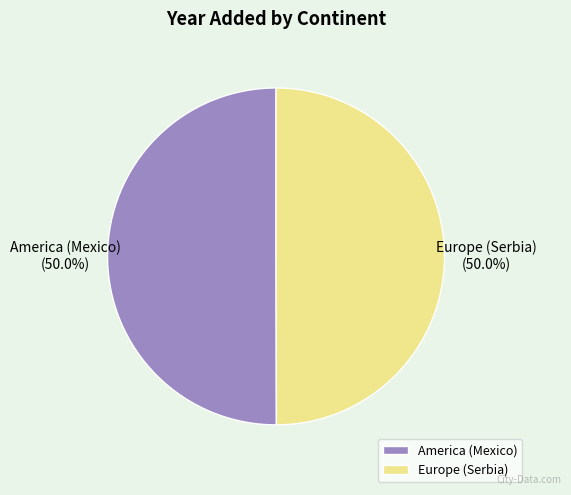

True or false: Europe (Serbia) accounts for 50% of the total.

True